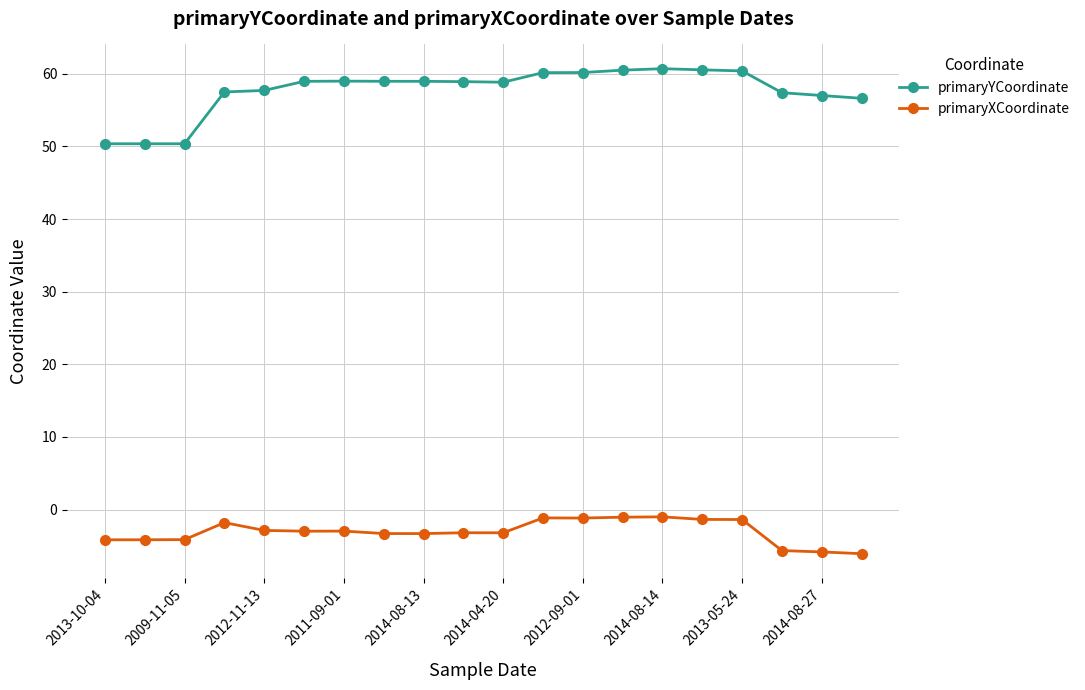

What is the value of the primaryXCoordinate point at the 18th from the left?

-5.6